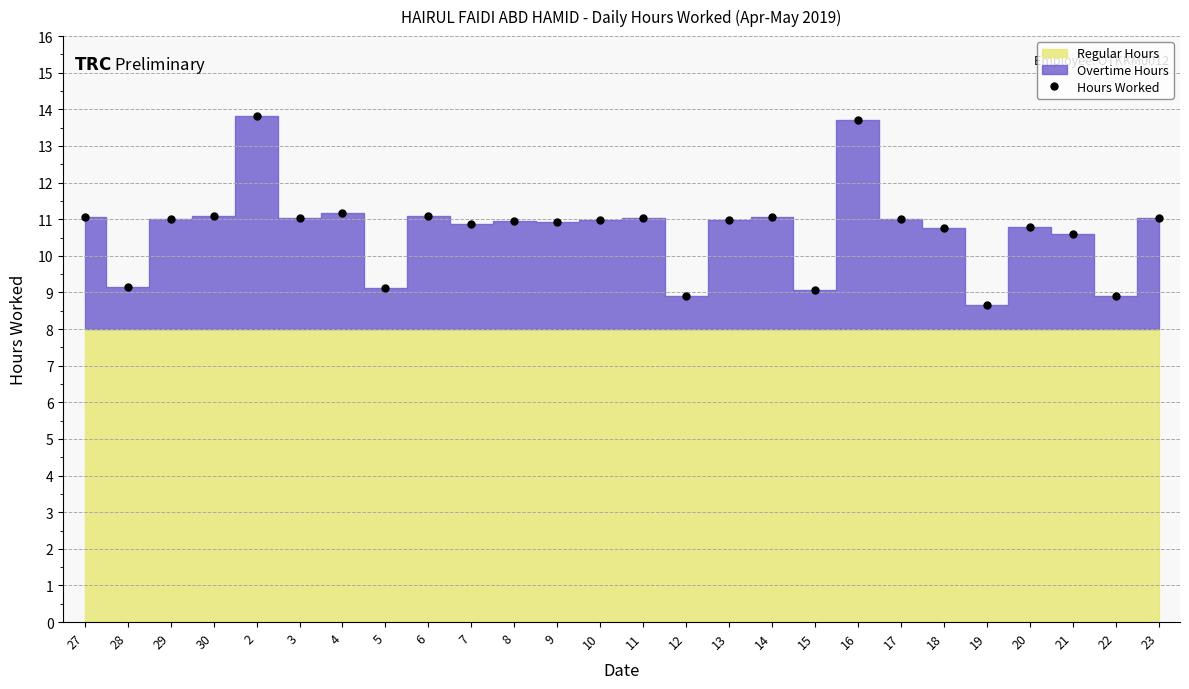

At which category does the chart reach its peak across all series?

2